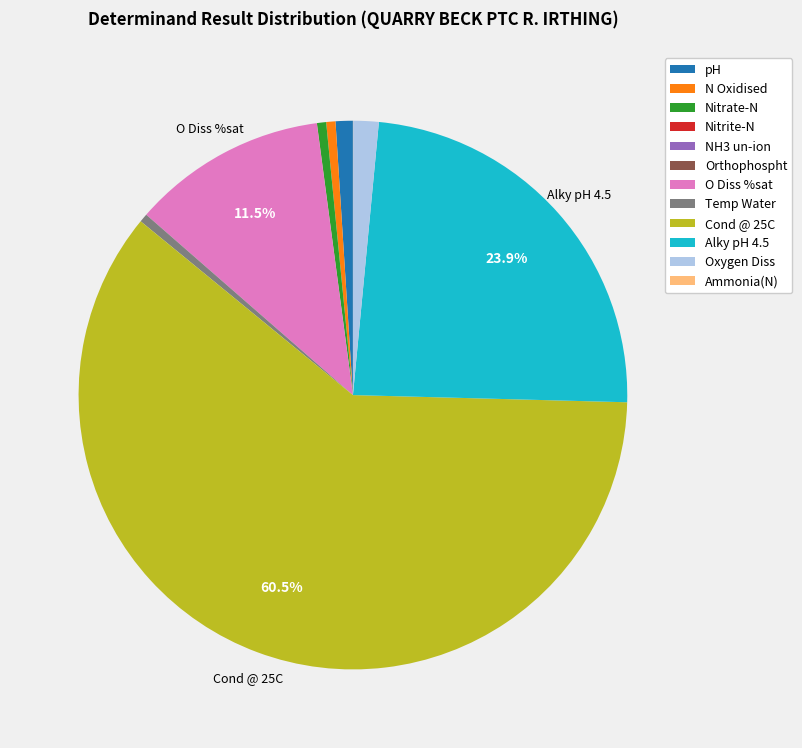

Is there any slice that represents more than half of the pie?

Yes